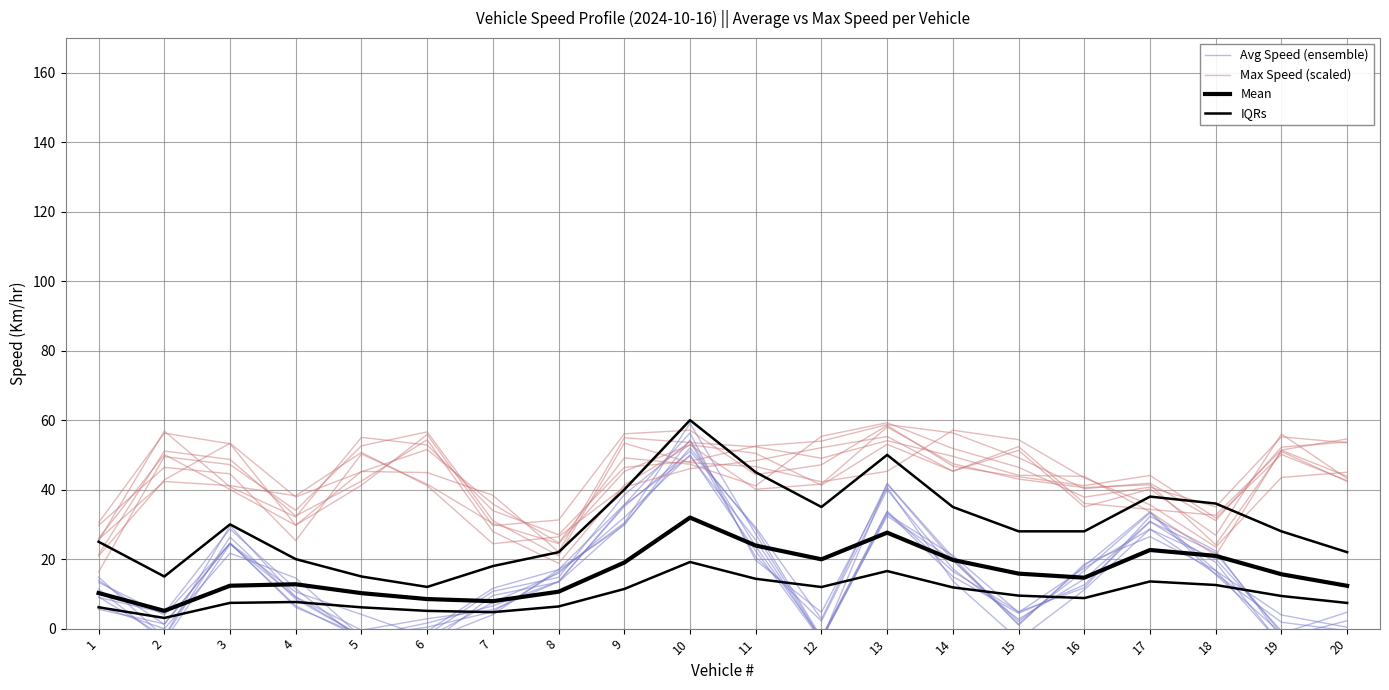

Reading right to left, extract all data points from this chart.

Avg Speed (ensemble): -2.1	-0.7	20.0	28.6	11.2	-3.2	13.7	40.7	4.7	19.6	56.3	35.7	17.0	4.0	-3.4	-3.4	11.5	28.7	4.5	9.0
Max Speed (scaled): 43.2	56.0	26.9	40.2	35.0	51.3	45.3	53.0	41.3	50.4	52.9	41.3	18.8	27.9	54.4	42.4	32.4	48.7	51.1	21.3
Mean: 12.3	15.7	20.9	22.6	14.7	15.8	19.8	27.6	19.9	23.9	32.0	19.0	10.6	7.9	8.5	10.2	12.8	12.3	5.1	10.2
IQRs: 22.0	28.0	36.0	38.0	28.0	28.0	35.0	50.0	35.0	45.0	60.0	40.0	22.0	18.0	12.0	15.0	20.0	30.0	15.0	25.0